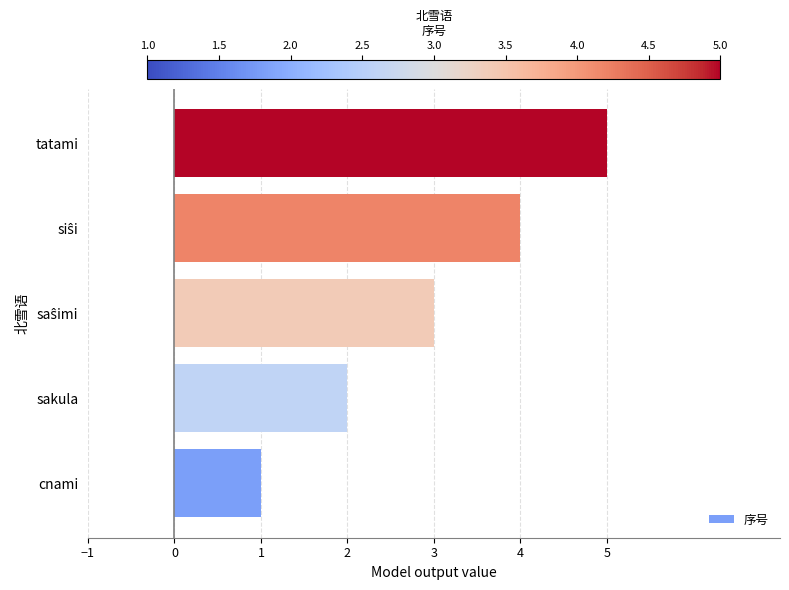

What is the sum of all values?

15